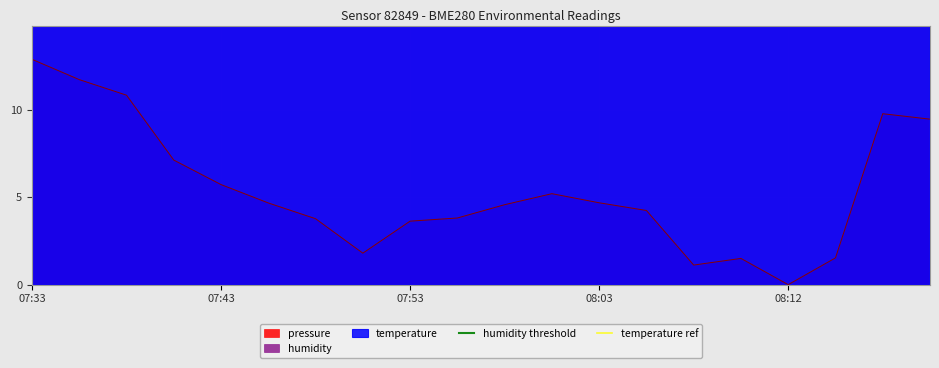

The value of pressure at 07:53 is 3.6. True or false?

True